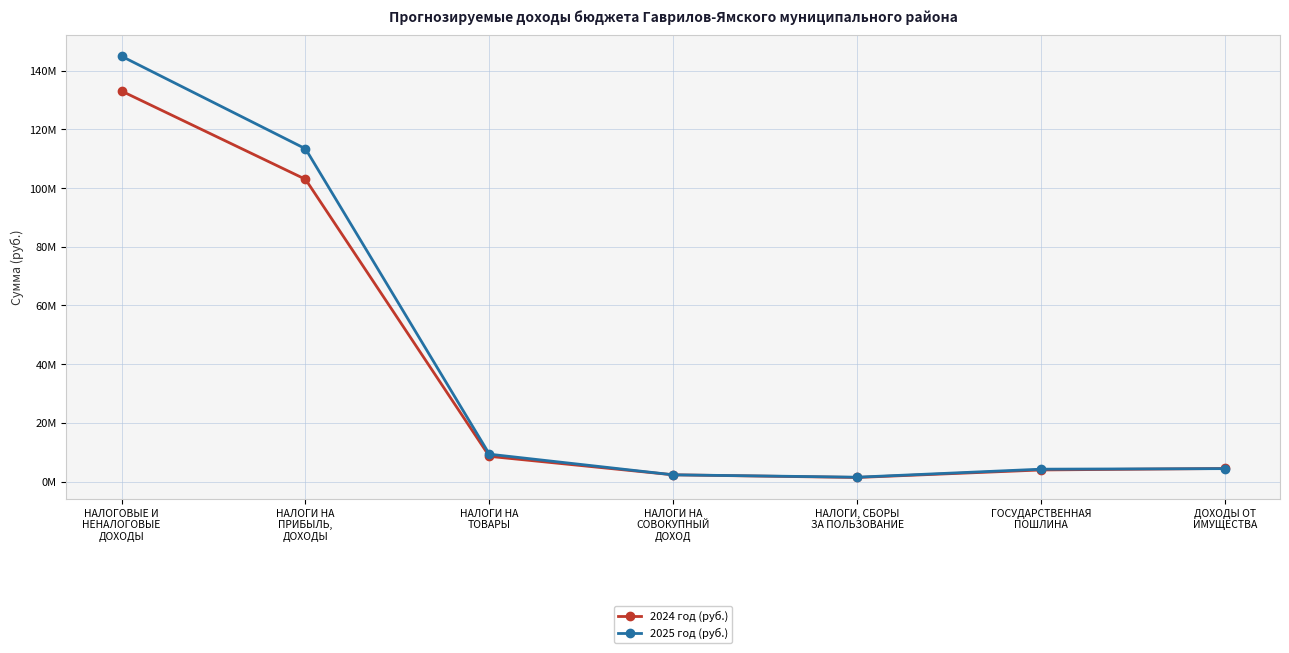

What is the label of the 3rd point from the left?

НАЛОГИ НА
ТОВАРЫ